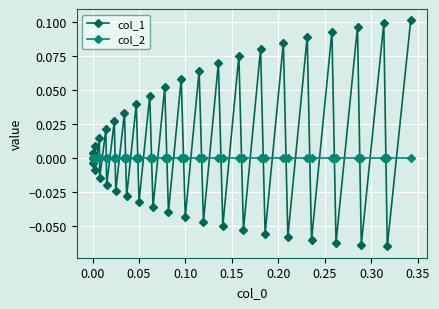

Which series has the largest total across all categories?

col_1